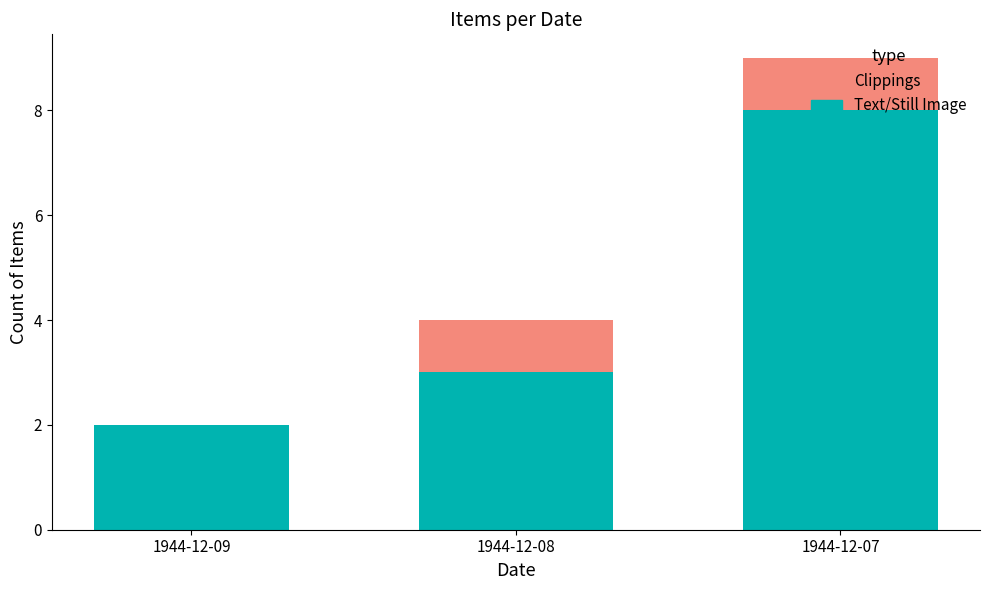

What is the highest value of the Text/Still Image series?

8